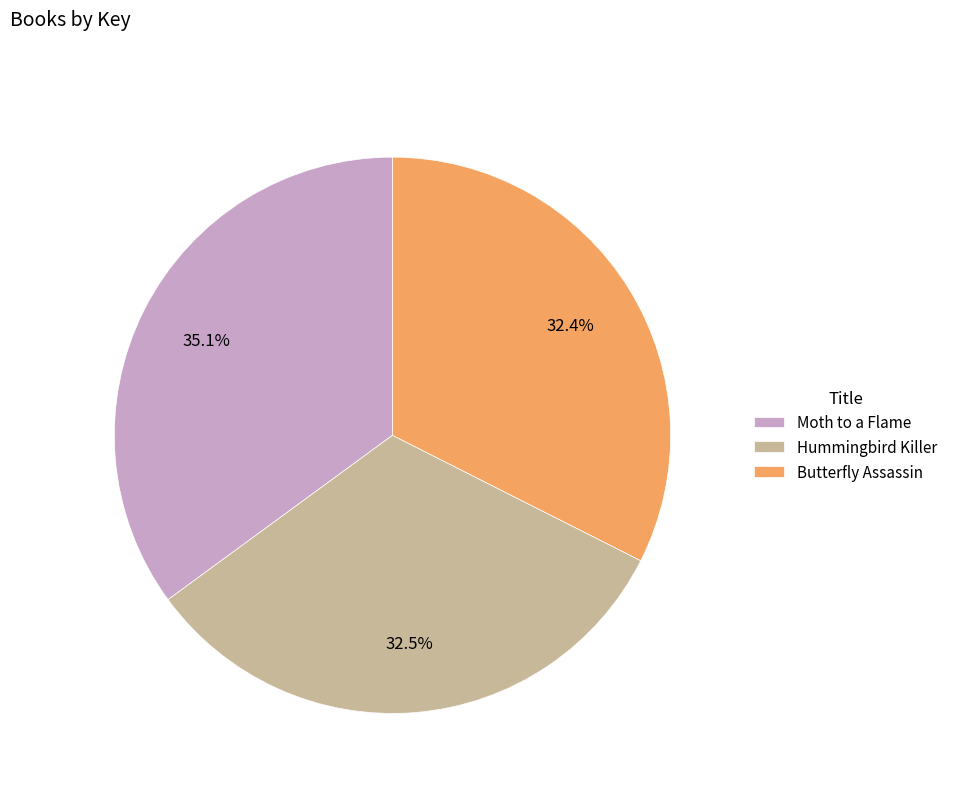

Is there a majority slice in this chart?

No